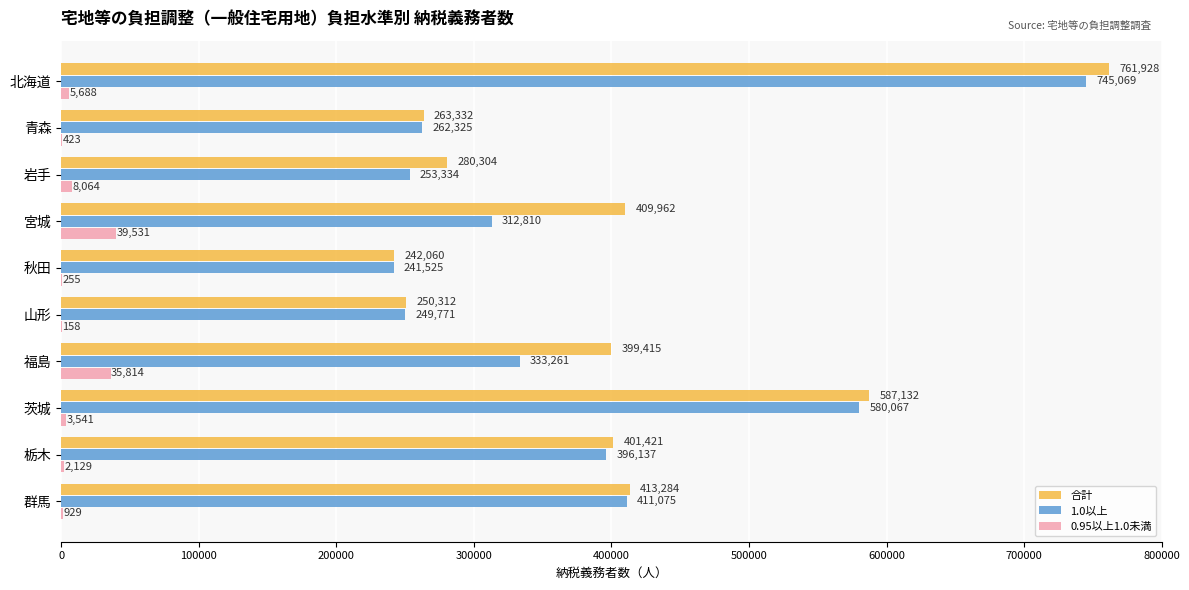

Where is 0.95以上1.0未満 nearest to the value 19844?

岩手